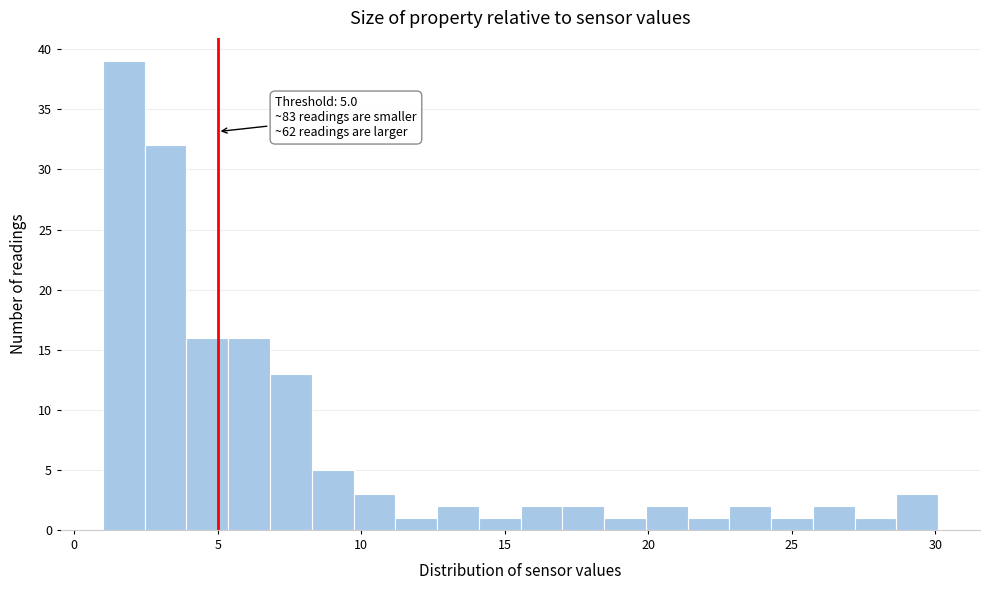

Read against the x-axis, roughly where is the centre of the tallest bar?

1.5